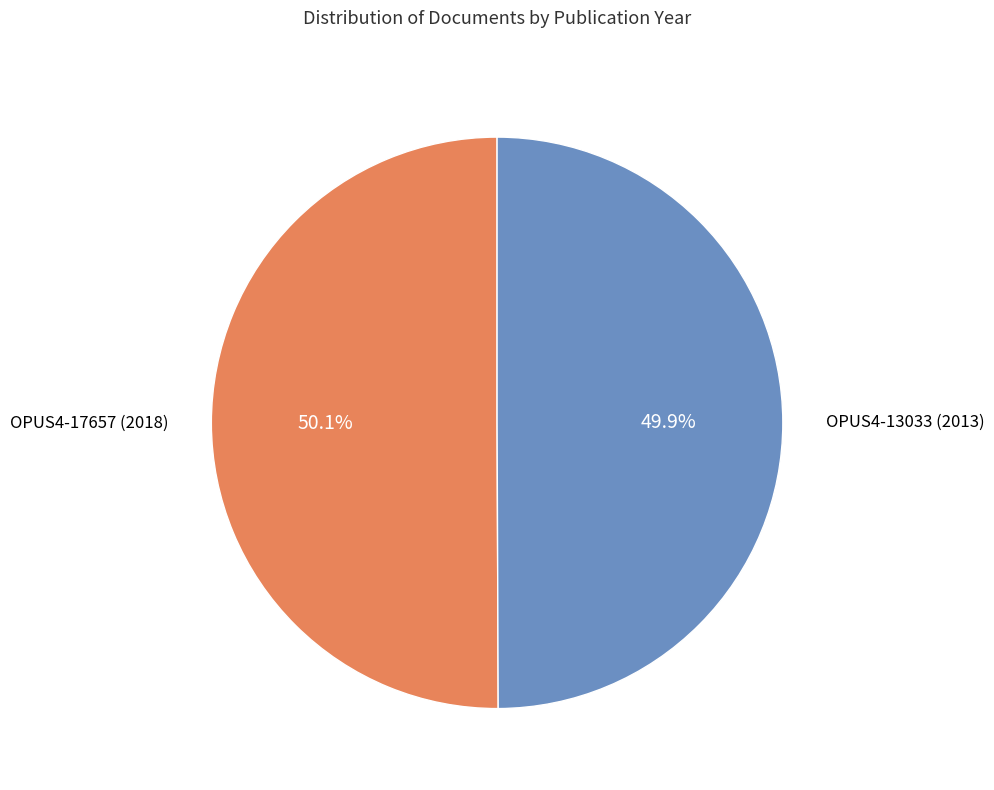

To the nearest percent, what portion does OPUS4-17657 (2018) represent?

50%